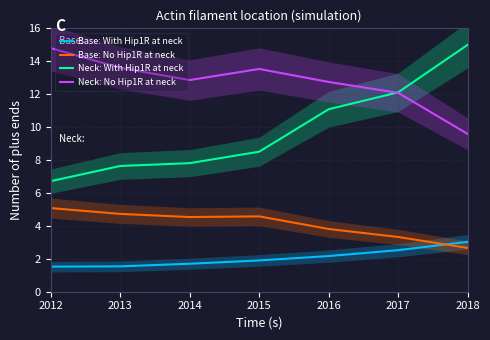

Is it true that Base: No Hip1R at neck equals 4.7 at 2013?

True